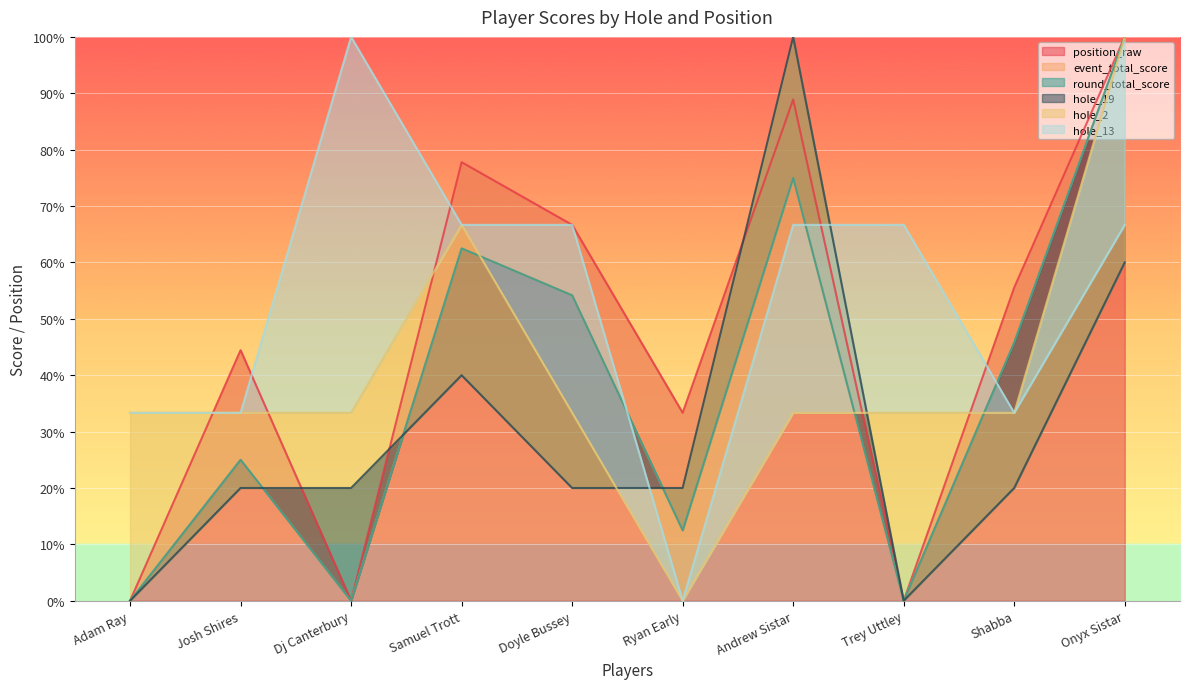

Rank the series at Andrew Sistar from highest to lowest value.

hole_19, position_raw, event_total_score, round_total_score, hole_13, hole_2